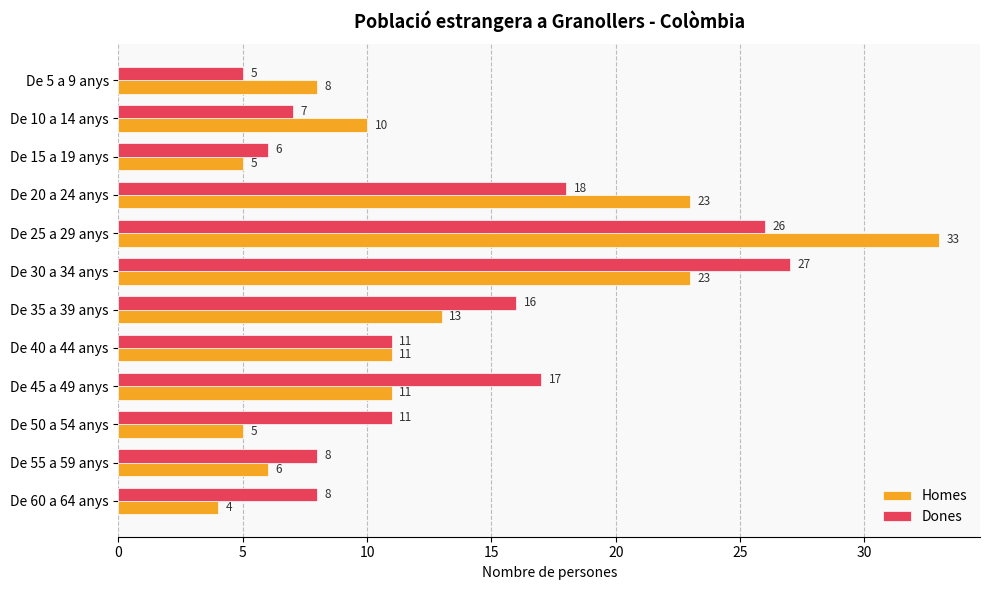

What is the difference between the maximum and minimum values in the Homes series?

29